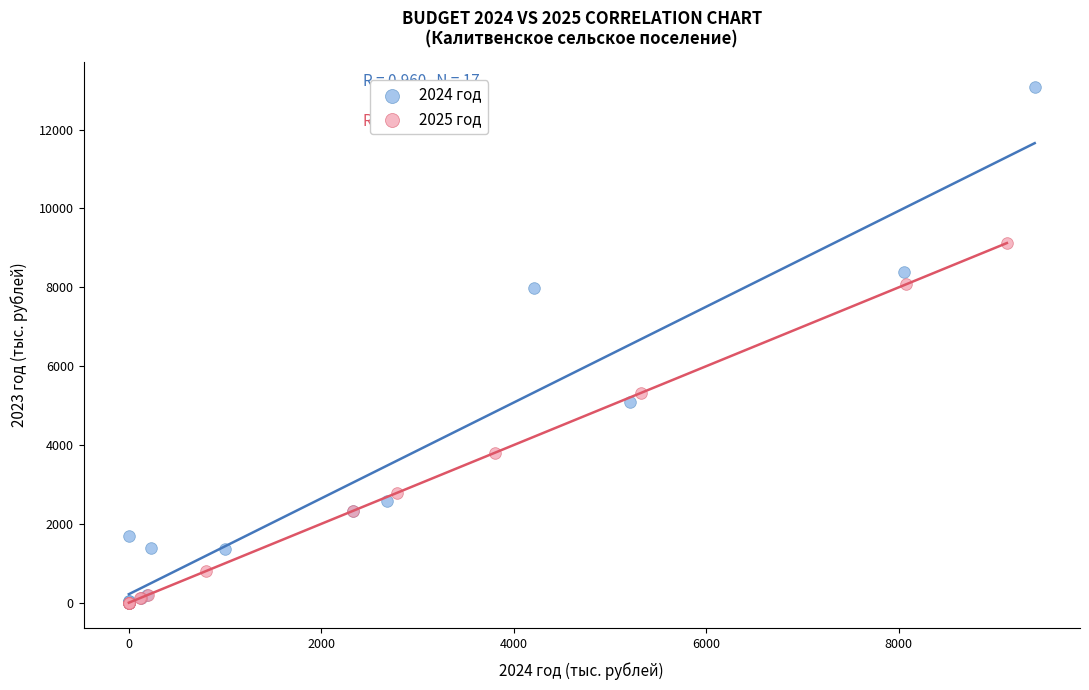

Which series reaches the maximum Y coordinate?

2024 год